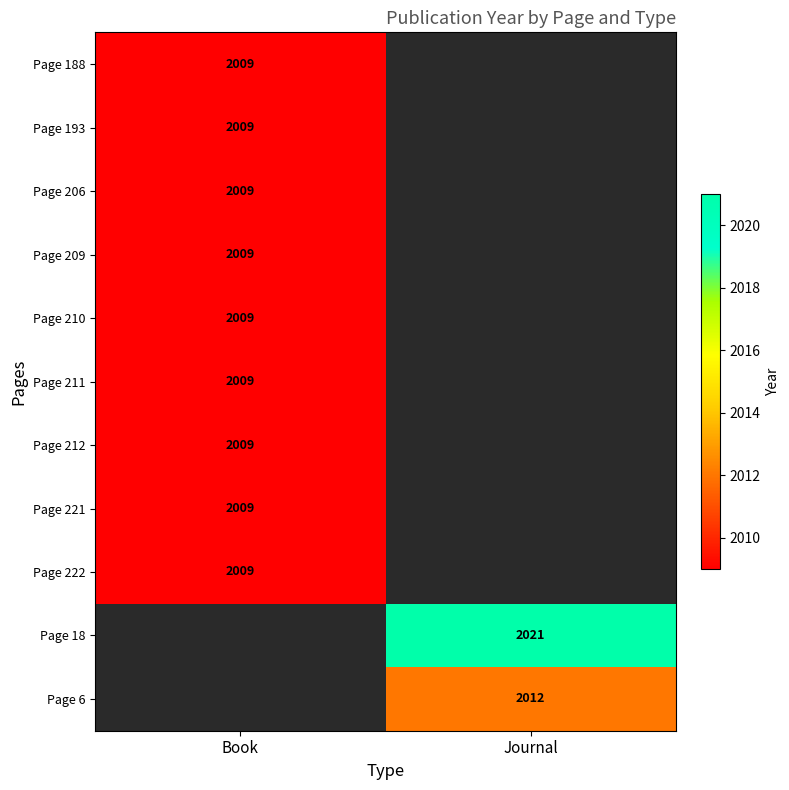

The Page 206 series shows 3454 at Book. True or false?

False